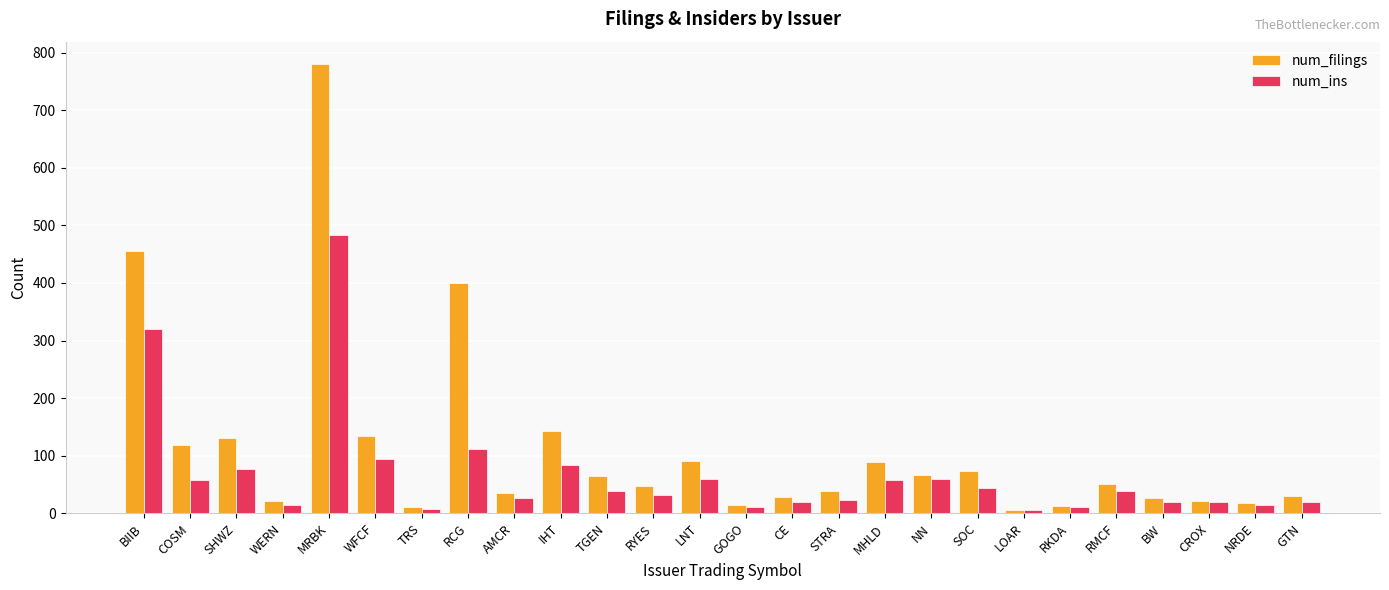

What is the total value across all series at MRBK?

1264